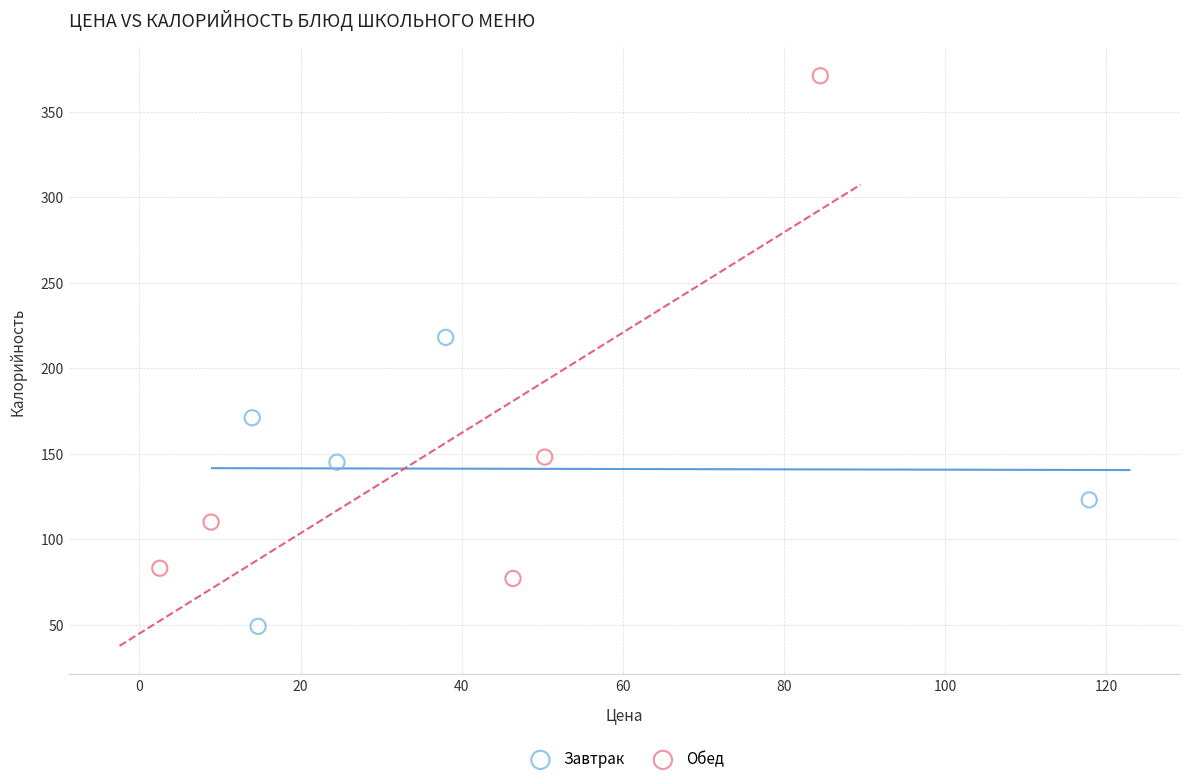

Which series contains the highest Y value?

Обед